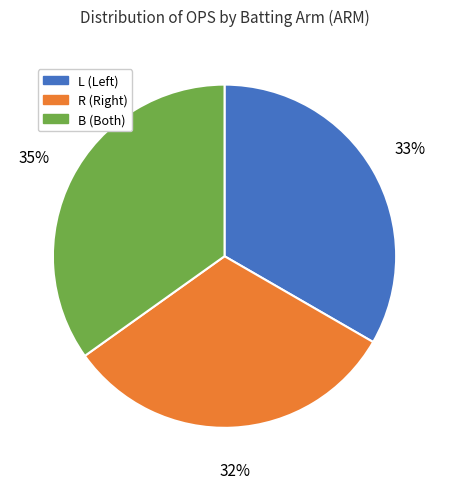

Is it true that L is 33% of the pie?

True